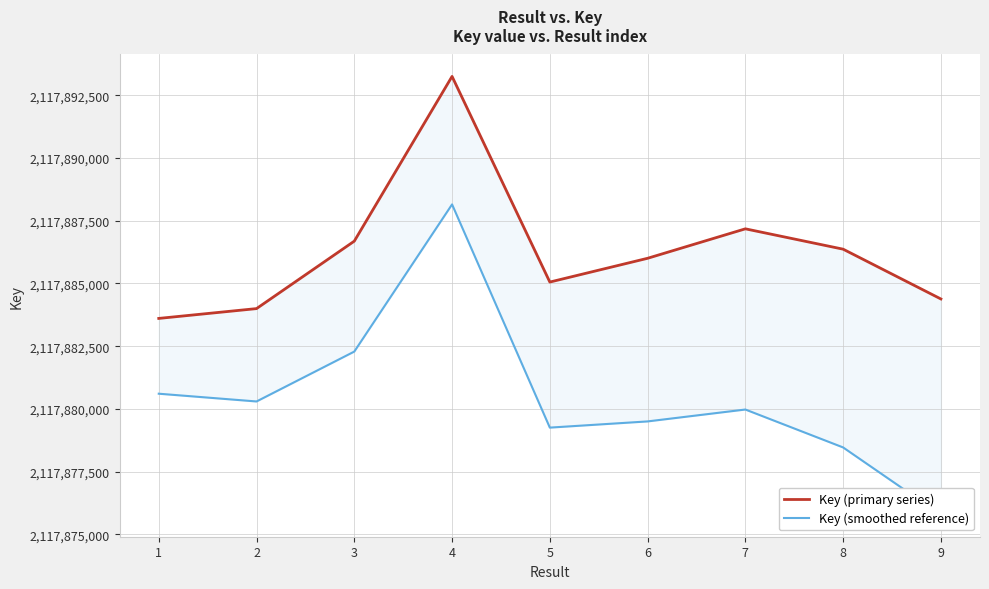

Reading right to left, what are all the values shown in this chart?

Key (primary series): 2117884382	2117886366	2117887177	2117886003	2117885056	2117893250	2117886686	2117883998	2117883607
Key (smoothed reference): 2117875782	2117878466	2117879977	2117879503	2117879256	2117888150	2117882286	2117880298	2117880607